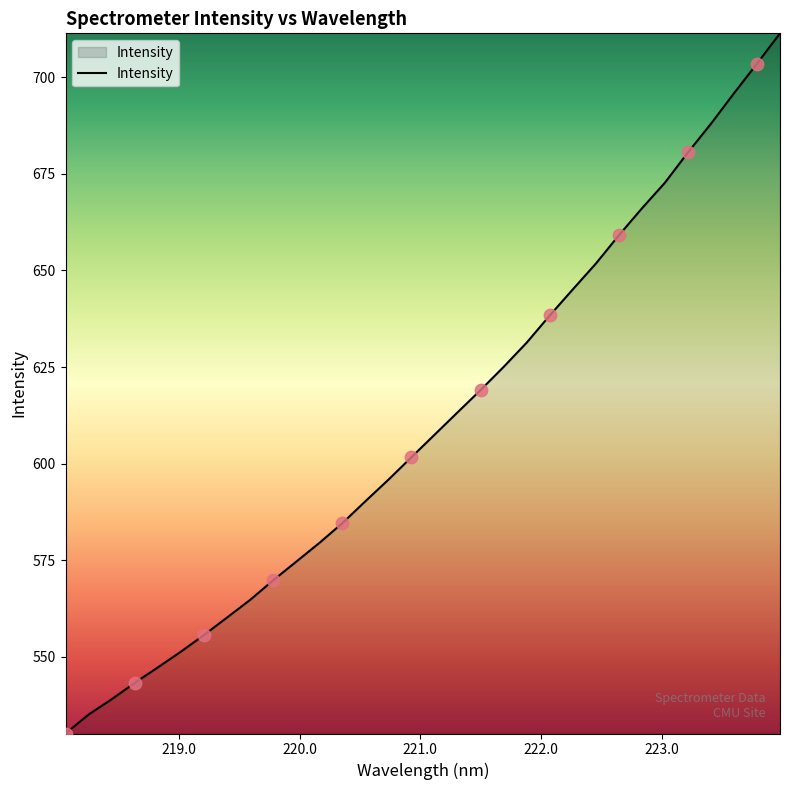

What is the maximum value shown in the chart?

711.4